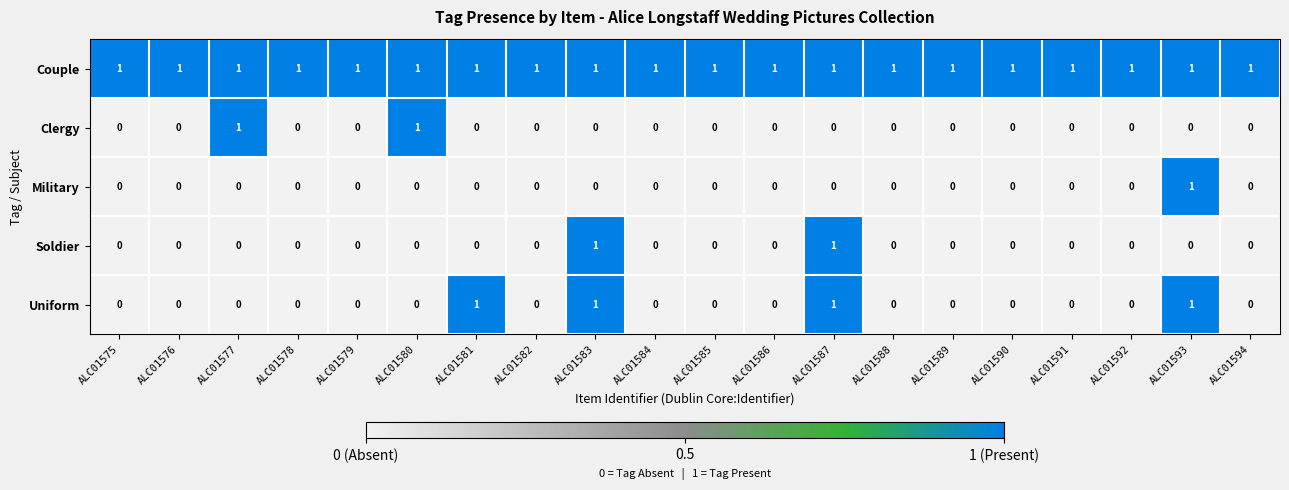

The value of Military at ALC01588 is 1. True or false?

False